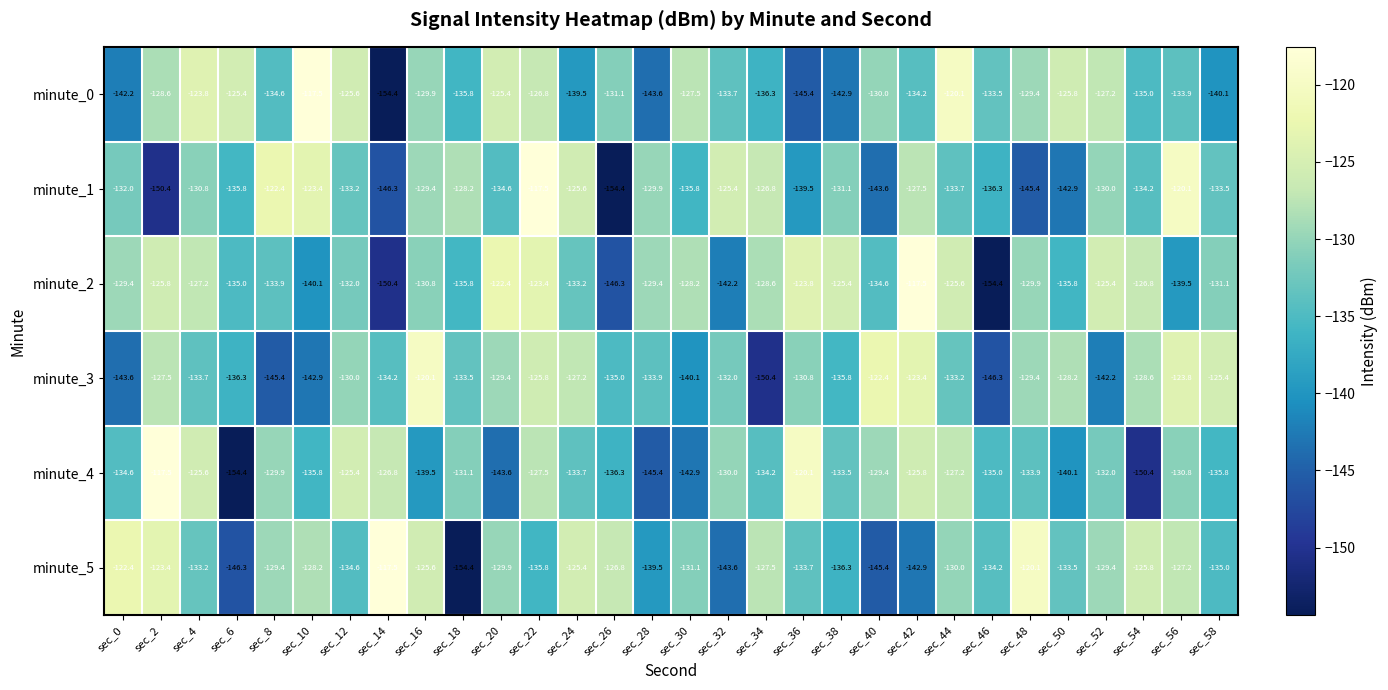

What is the difference between the maximum and second lowest values in the minute_4 series?

32.9